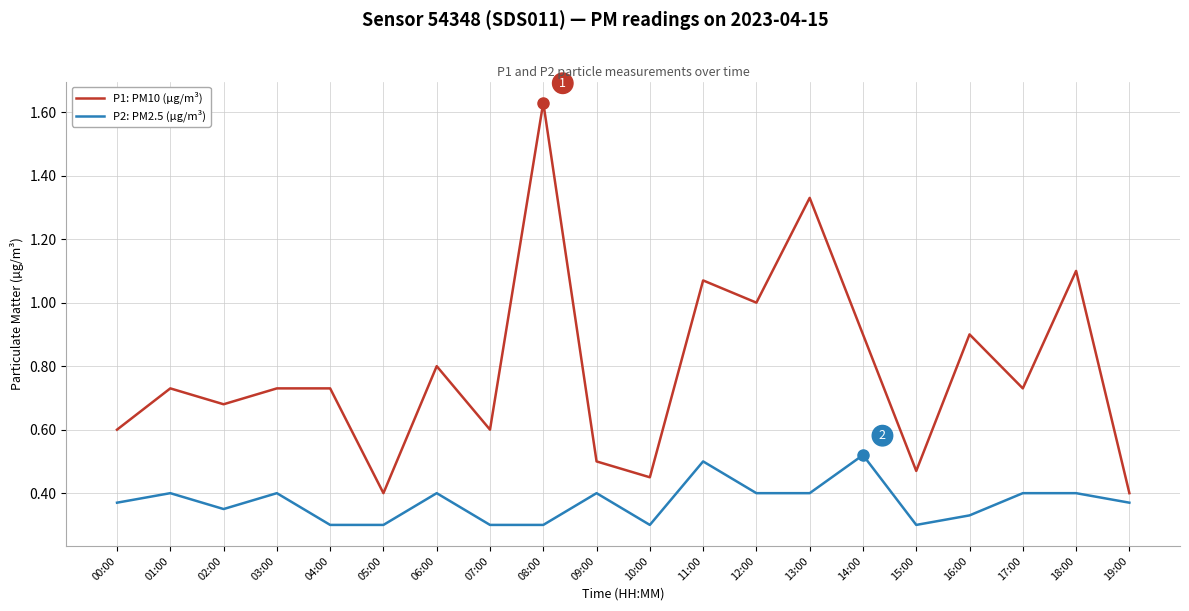

Which series has the largest range (max minus min)?

P1: PM10 (µg/m³)